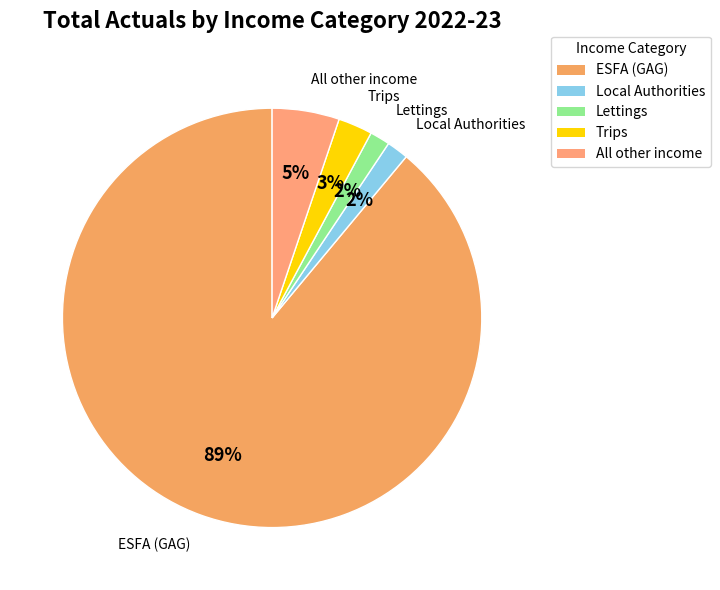

To the nearest percent, what portion does Trips represent?

3%